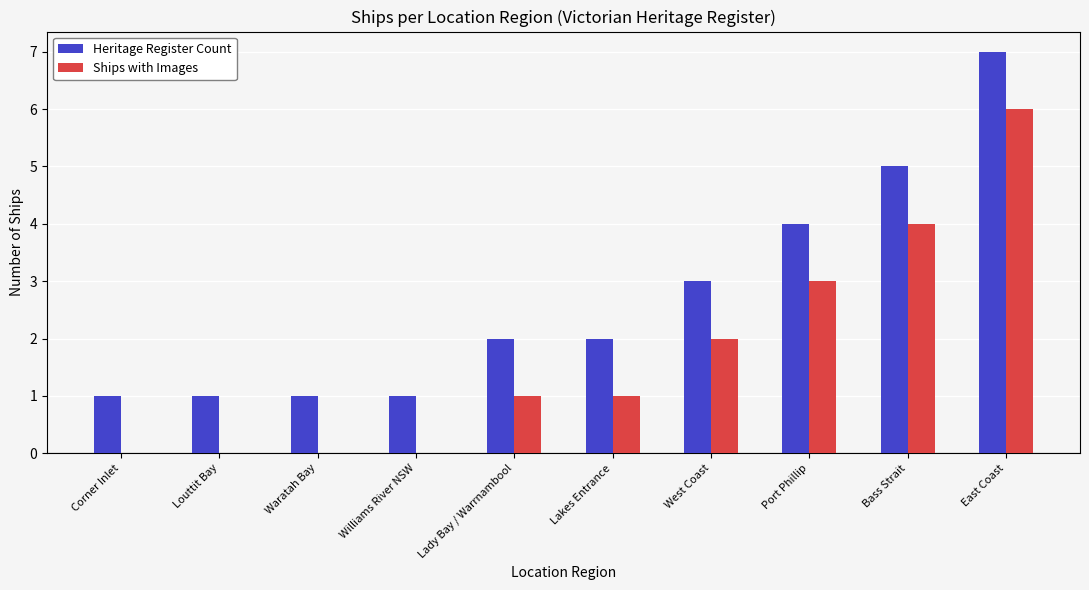

How many groups of bars are there?

10